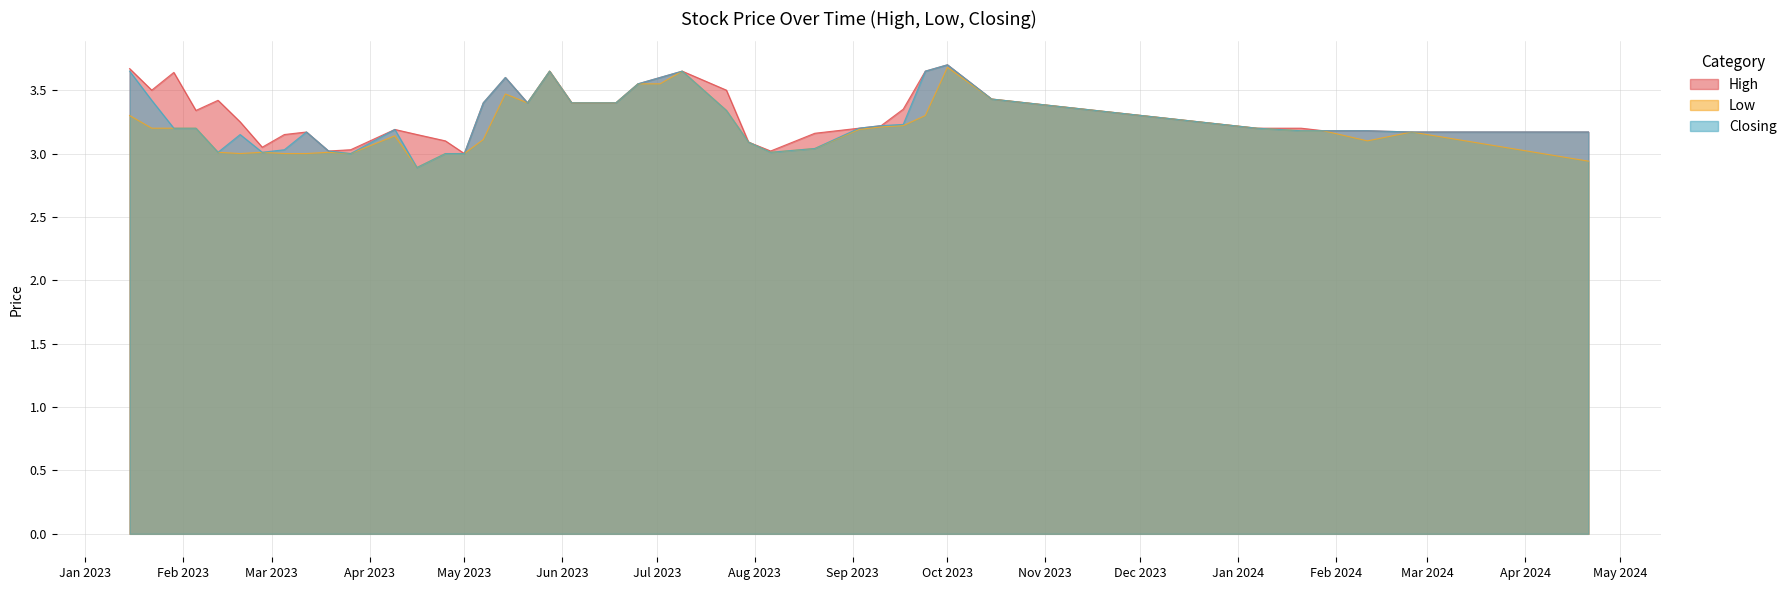

Reading right to left, transcribe all the data shown in this chart.

High: 39=3.7	38=3.5	37=3.6	36=3.3	35=3.4	34=3.2	33=3.0	32=3.1	31=3.2	30=3.0	29=3.0	28=3.2	27=3.1	26=3.1	25=3.0	24=3.4	23=3.6	22=3.4	21=3.6	20=3.4	19=3.4	18=3.5	17=3.6	16=3.6	15=3.5	14=3.1	13=3.0	12=3.2	11=3.2	10=3.2	9=3.4	8=3.6	7=3.7	6=3.4	5=3.2	4=3.2	3=3.2	2=3.2	1=3.2	0=3.2
Low: 39=3.3	38=3.2	37=3.2	36=3.2	35=3.0	34=3.0	33=3.0	32=3.0	31=3.0	30=3.0	29=3.0	28=3.1	27=2.9	26=3.0	25=3.0	24=3.1	23=3.5	22=3.4	21=3.6	20=3.4	19=3.4	18=3.5	17=3.5	16=3.6	15=3.3	14=3.1	13=3.0	12=3.0	11=3.2	10=3.2	9=3.2	8=3.3	7=3.7	6=3.4	5=3.2	4=3.2	3=3.2	2=3.1	1=3.2	0=2.9
Closing: 39=3.6	38=3.4	37=3.2	36=3.2	35=3.0	34=3.1	33=3.0	32=3.0	31=3.2	30=3.0	29=3.0	28=3.2	27=2.9	26=3.0	25=3.0	24=3.4	23=3.6	22=3.4	21=3.6	20=3.4	19=3.4	18=3.5	17=3.6	16=3.6	15=3.3	14=3.1	13=3.0	12=3.0	11=3.2	10=3.2	9=3.2	8=3.6	7=3.7	6=3.4	5=3.2	4=3.2	3=3.2	2=3.2	1=3.2	0=3.2